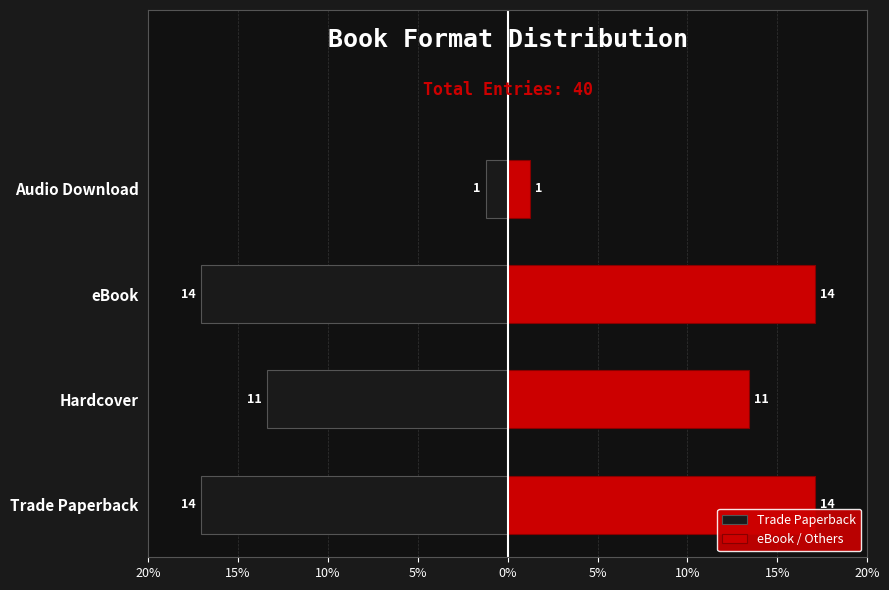

Rank the series at Trade Paperback from highest to lowest value.

eBook / Others, Trade Paperback